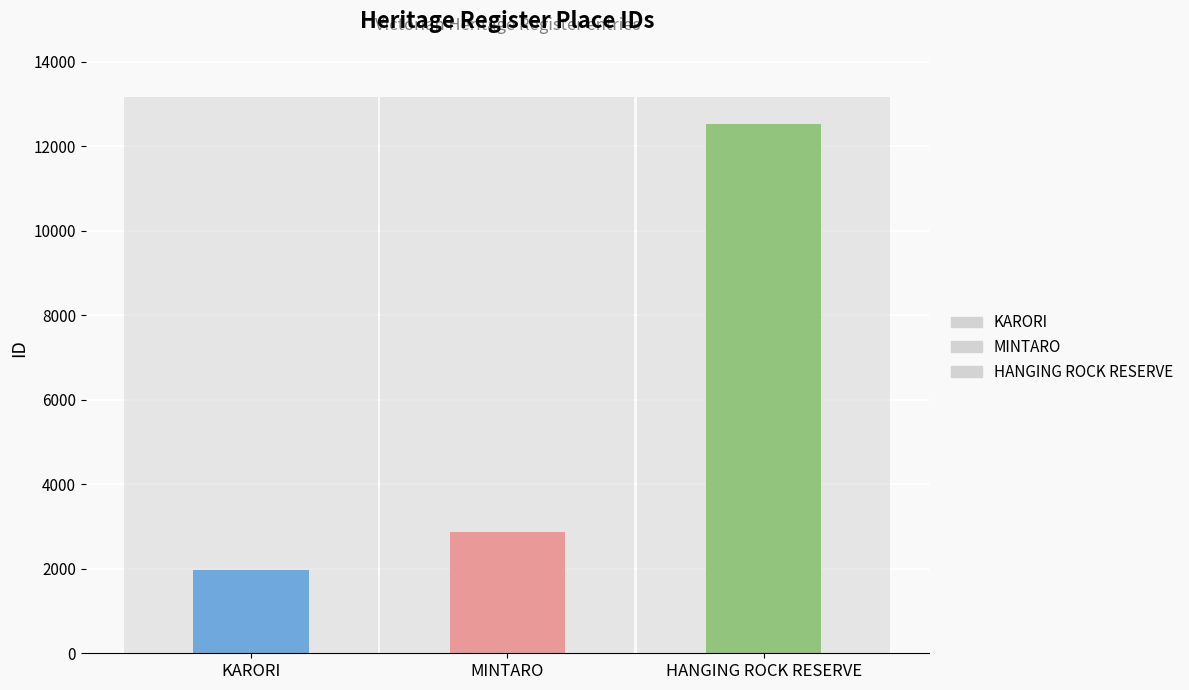

What is the ratio of the value at MINTARO to the value at KARORI?

1.5